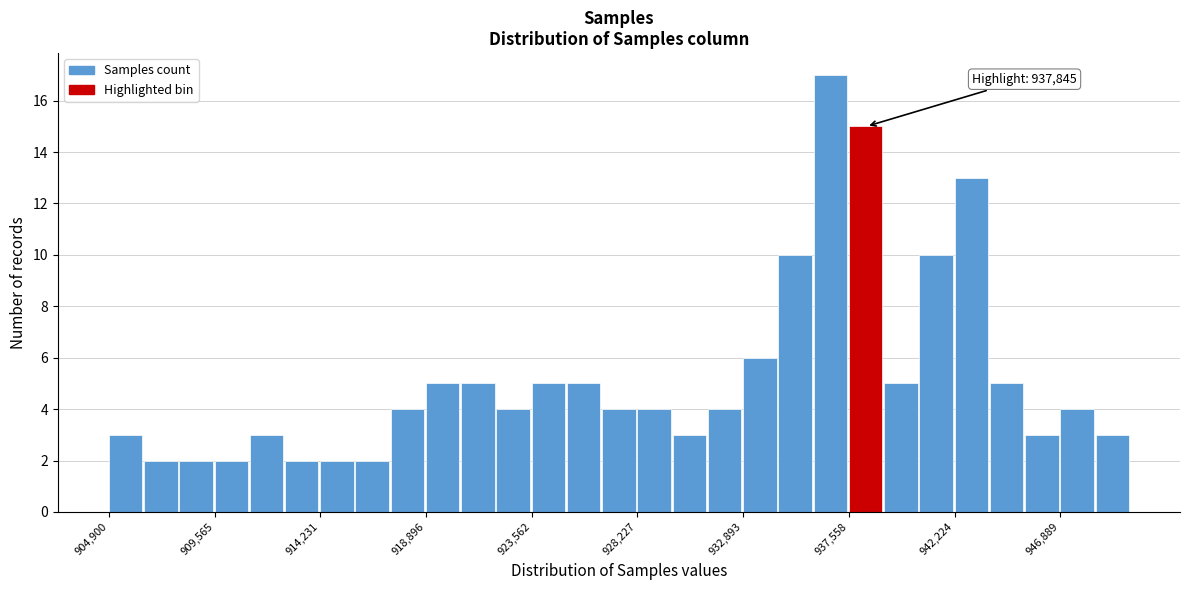

Around what value on the x-axis is the tallest bar? Give the approximate position of its centre, as read against the axis.

936500